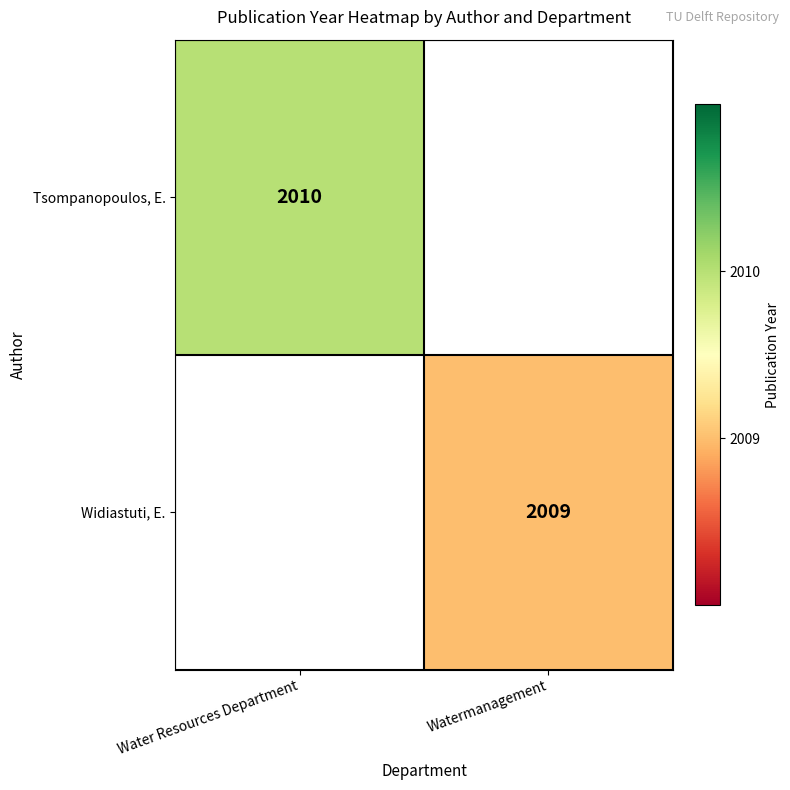

Between Watermanagement and Water Resources Department, which is larger?

Water Resources Department